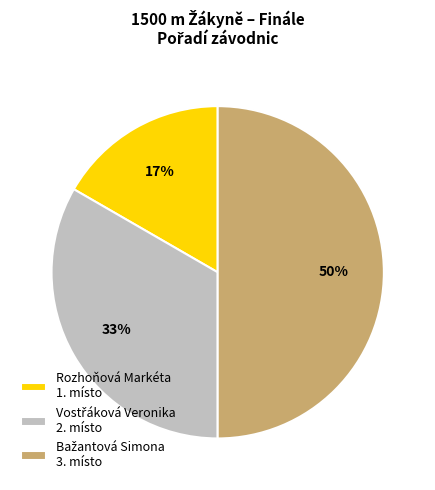

True or false: Rozhoňová Markéta 1. místo accounts for 17% of the total.

True